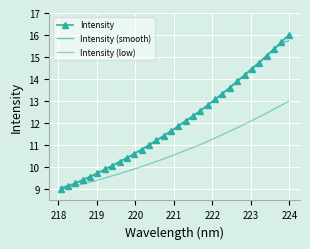

How many lines are shown in the chart?

3